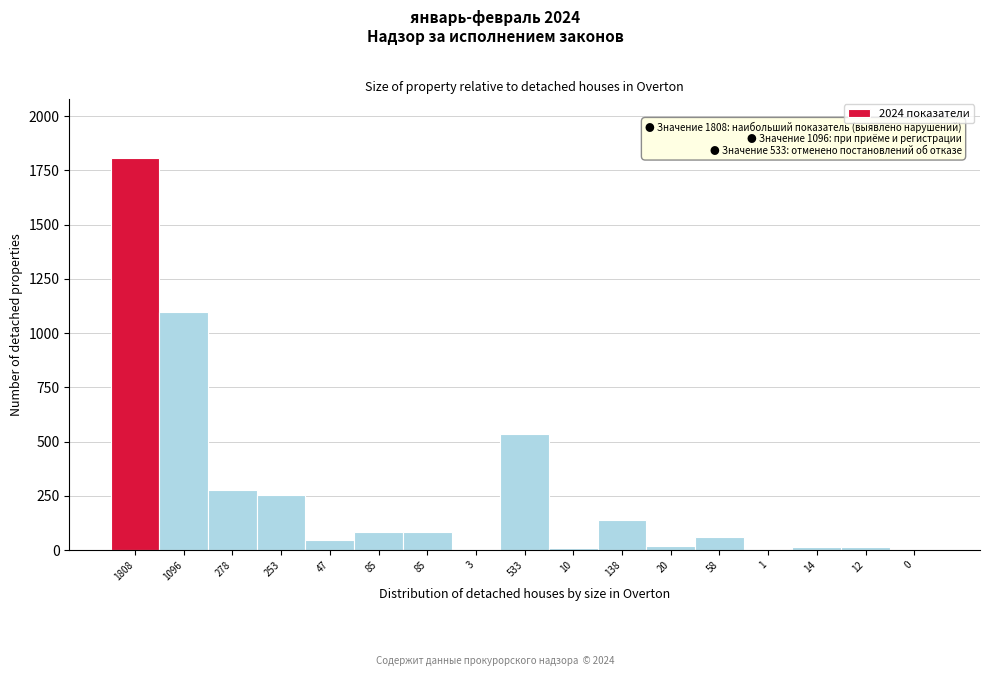

How many data points does each series have?

17